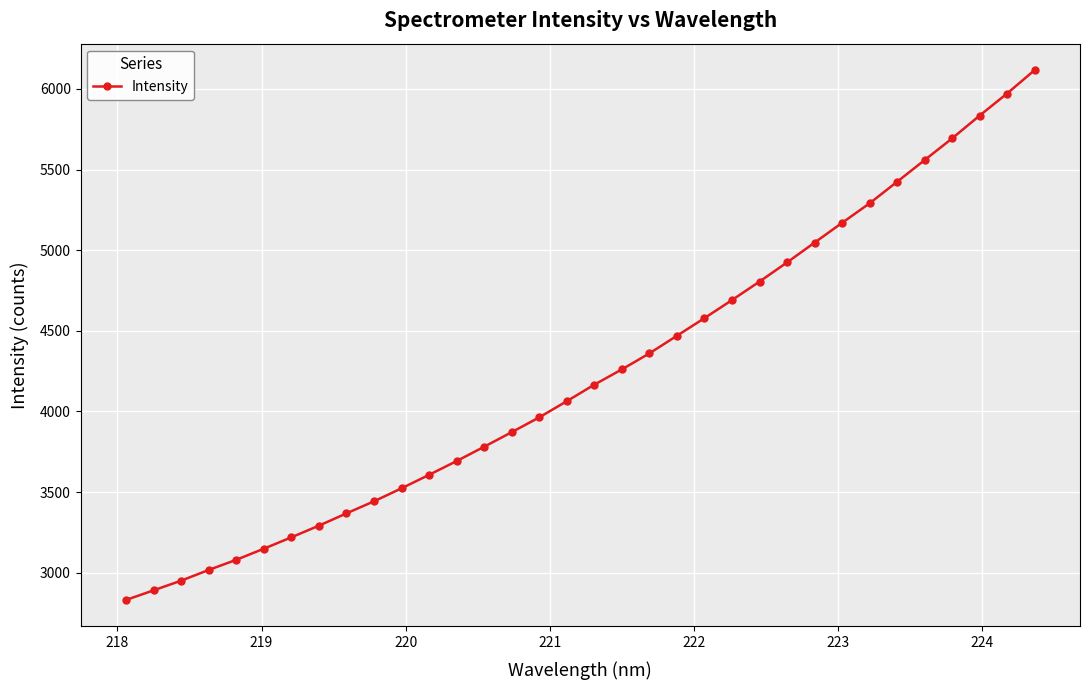

What is the difference between the second highest and minimum values?

3140.7